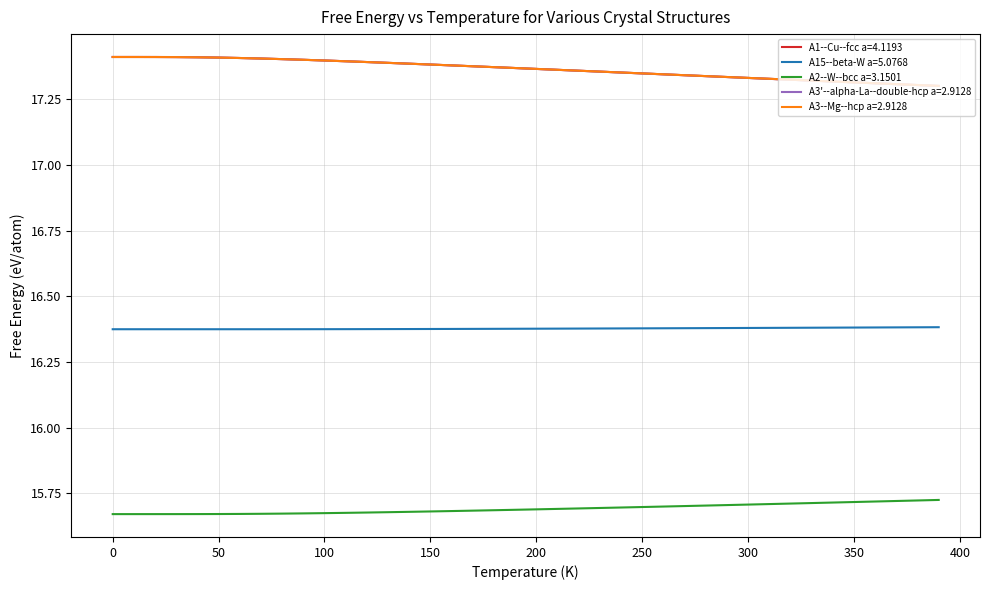

True or false: A2--W--bcc a=3.1501 and A3--Mg--hcp a=2.9128 cross at least once.

False